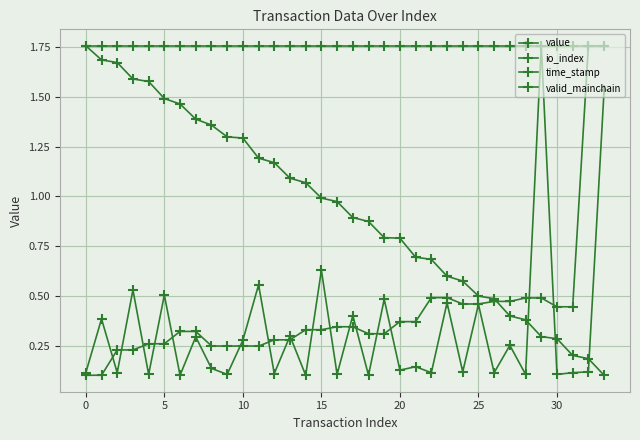

How many lines are shown in the chart?

4